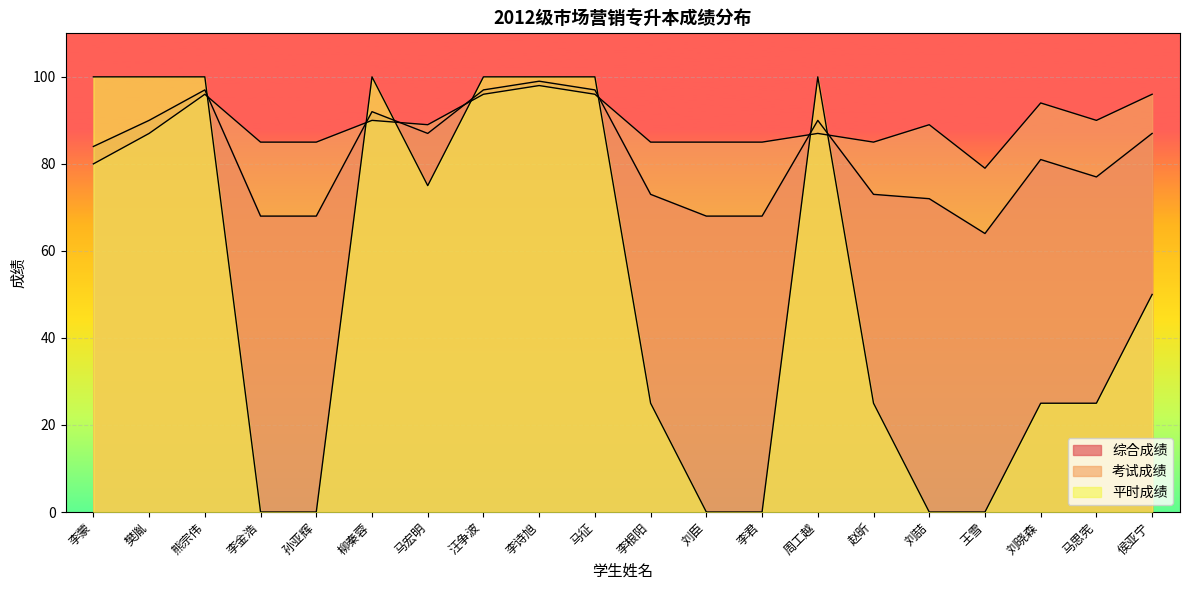

Rank the series at 柳秦蓉 from highest to lowest value.

平时成绩, 综合成绩, 考试成绩